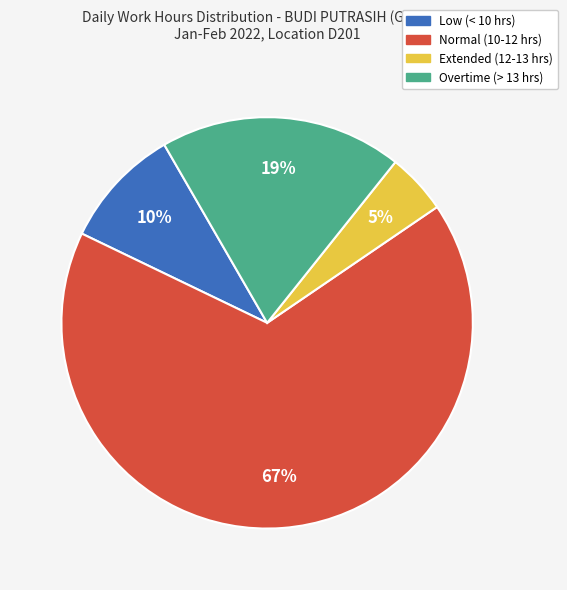

Is there a majority slice in this chart?

Yes